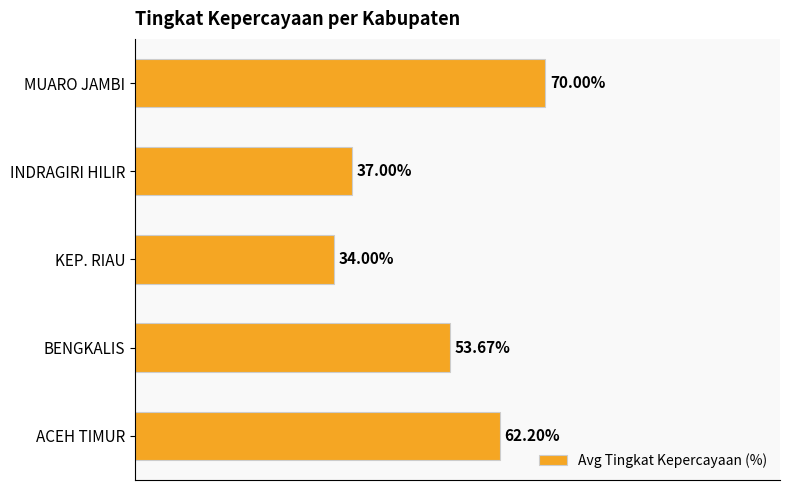

Which label corresponds to the smallest value in the chart?

KEP. RIAU